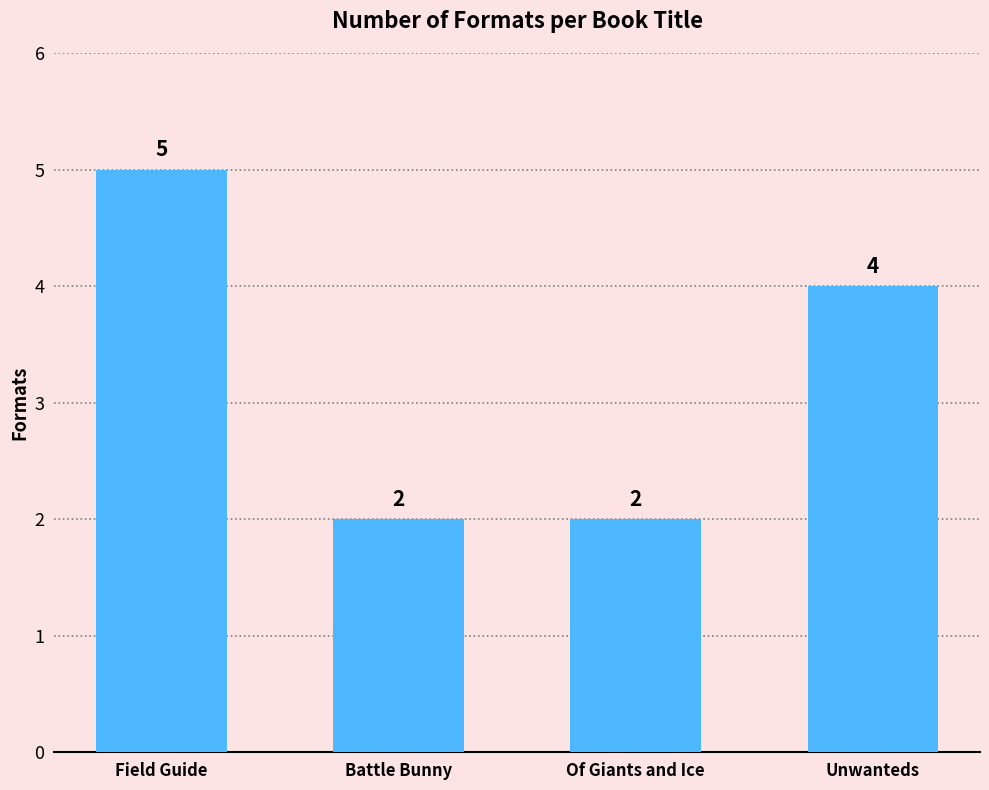

Is it true that the value at Field Guide is 9?

False